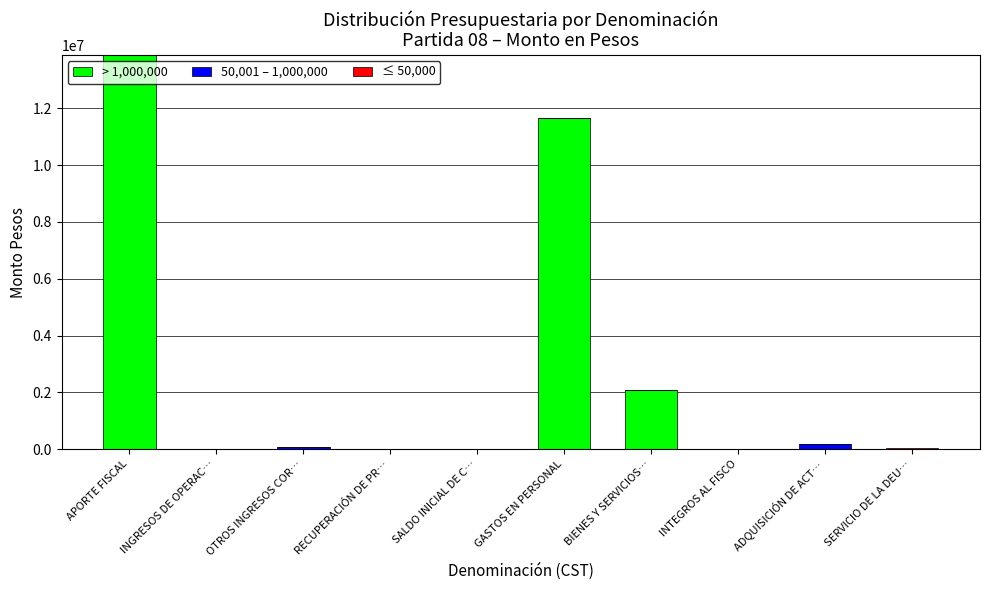

At which category is the sum across all series the highest?

APORTE FISCAL